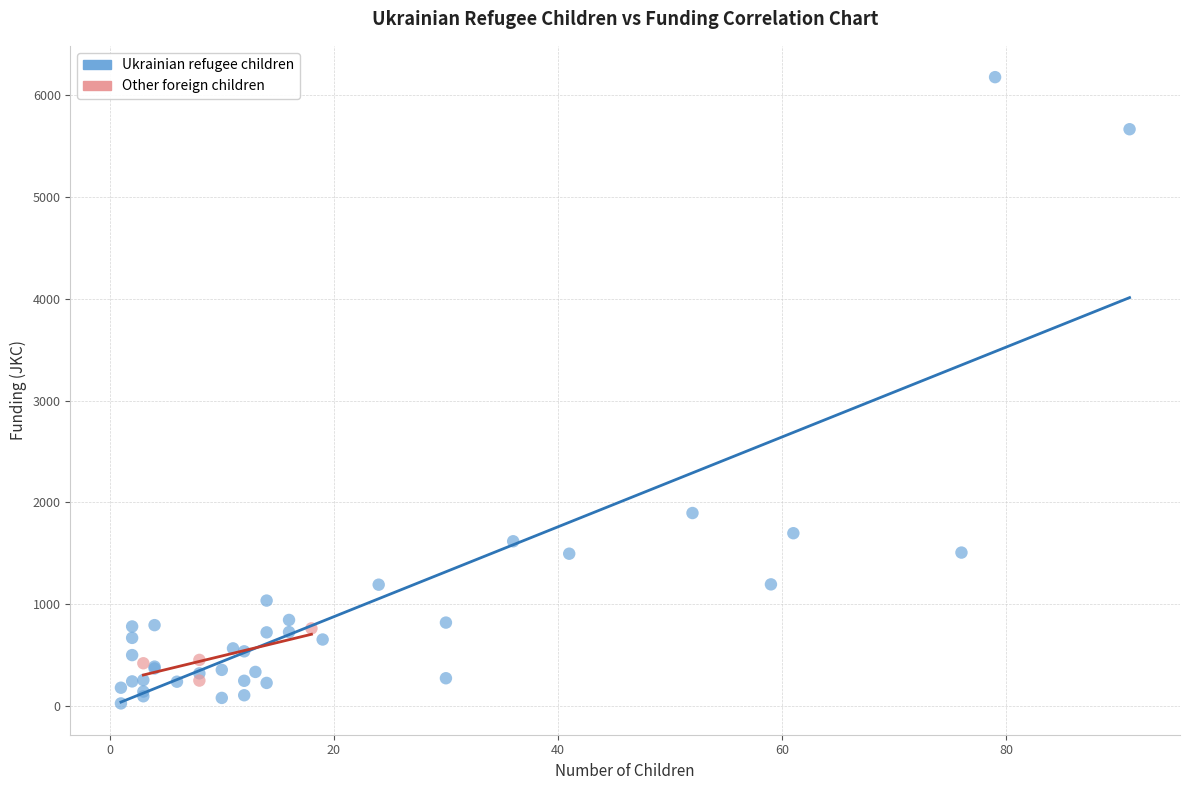

What are all the series names shown in the legend?

Ukrainian refugee children, Other foreign children